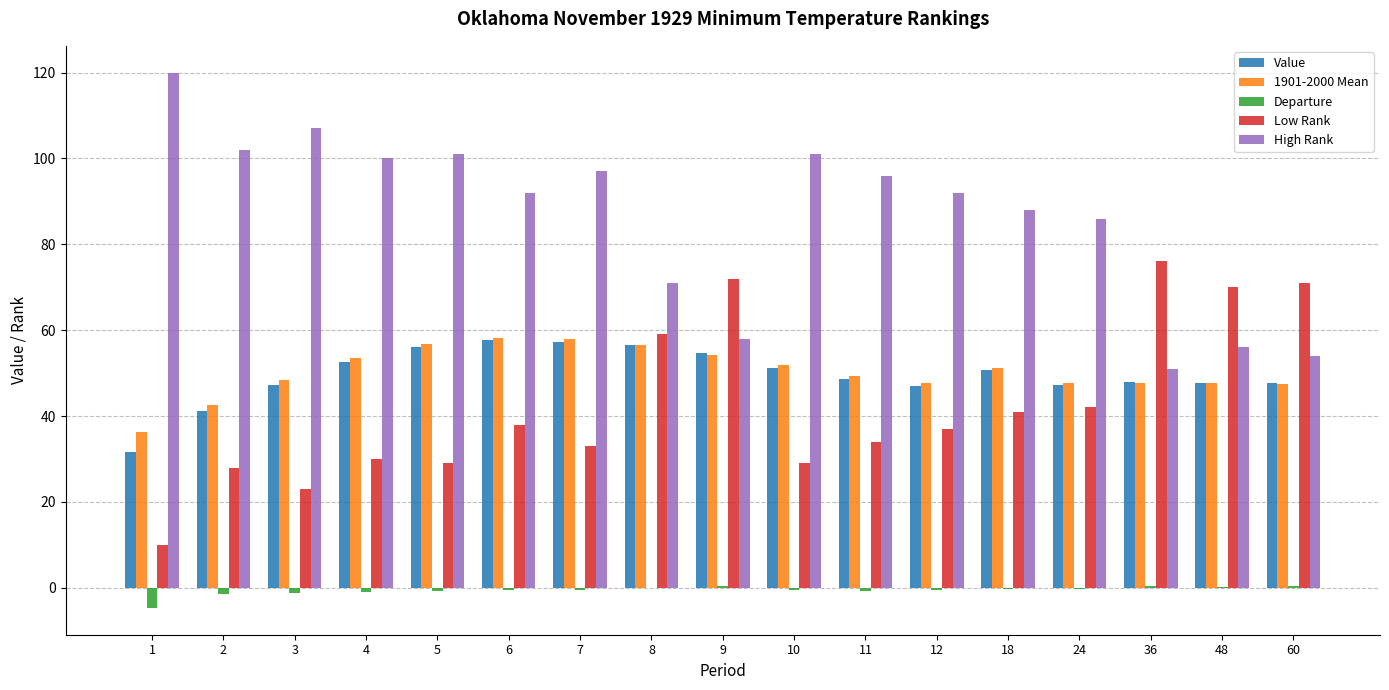

Which category has the highest value in the Low Rank series?

36